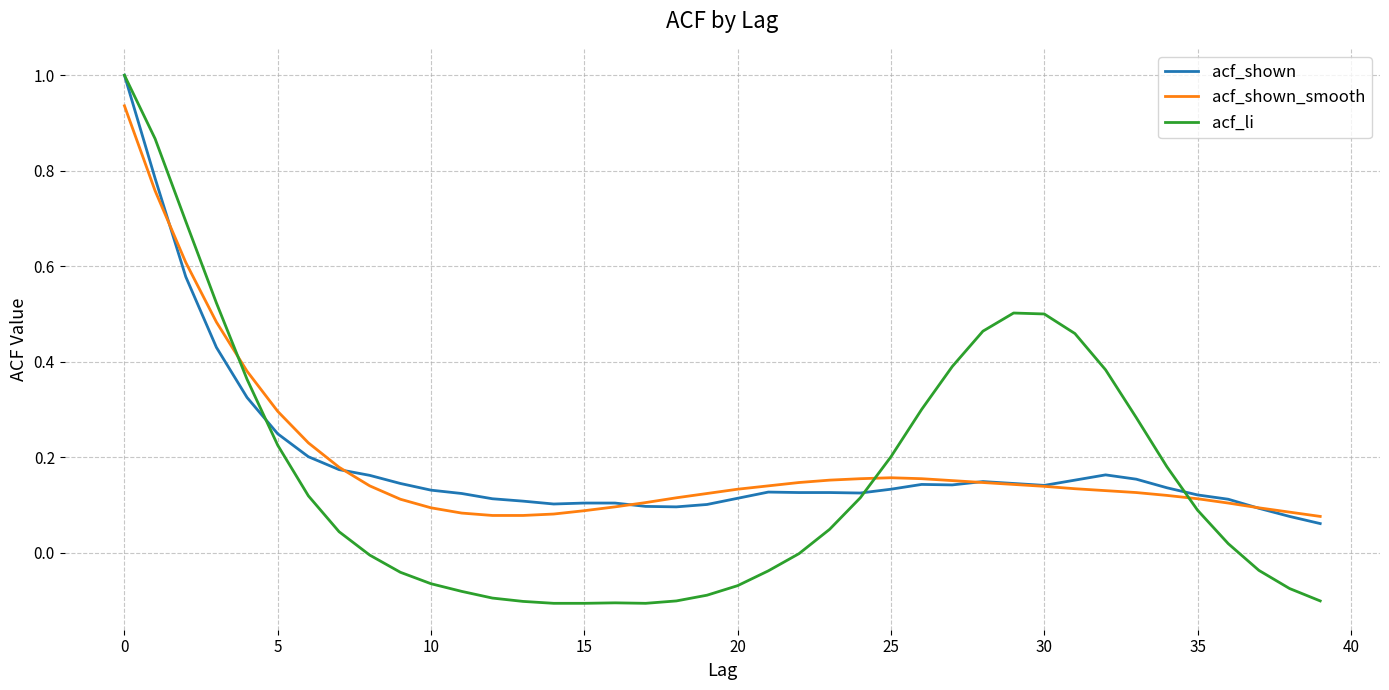

What is the maximum value shown in the chart?

1.0